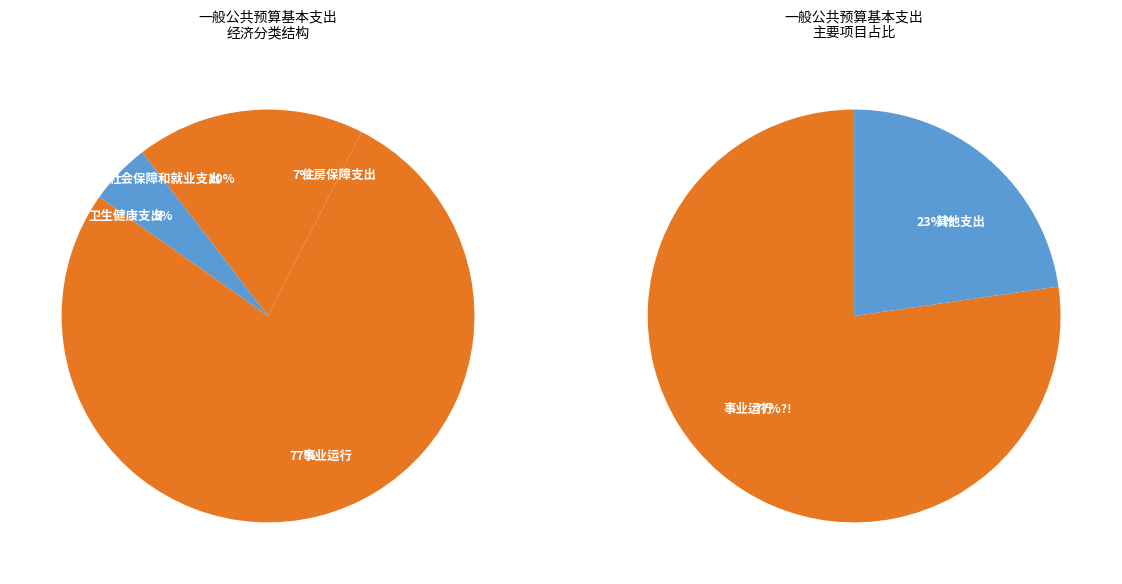

Does any single category account for the majority?

Yes